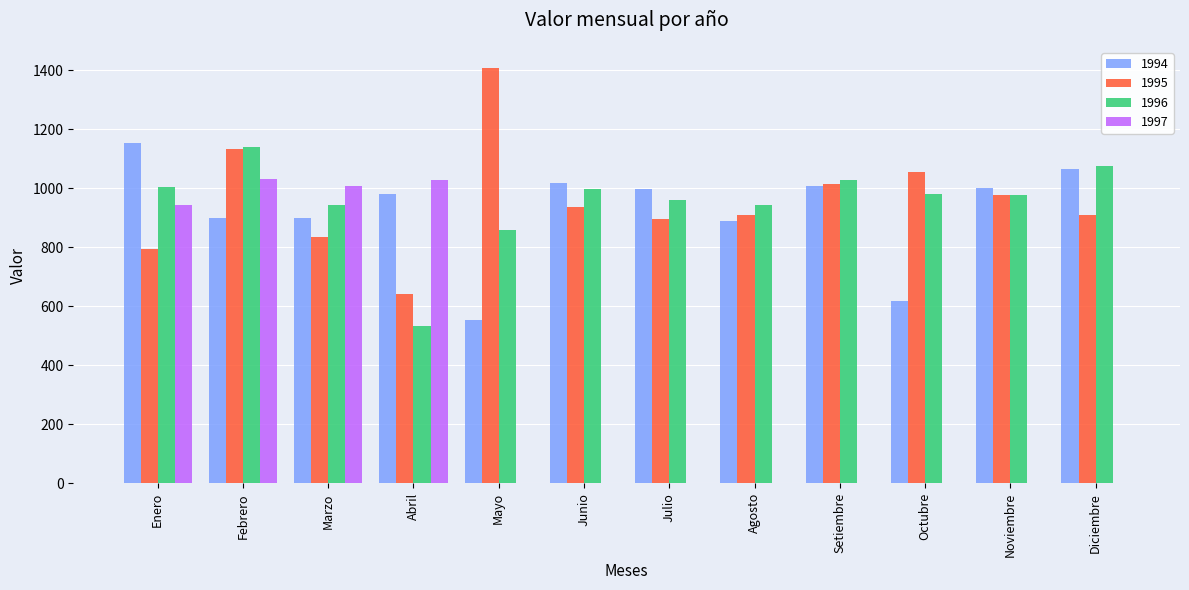

Which category has the highest value across all series?

Mayo